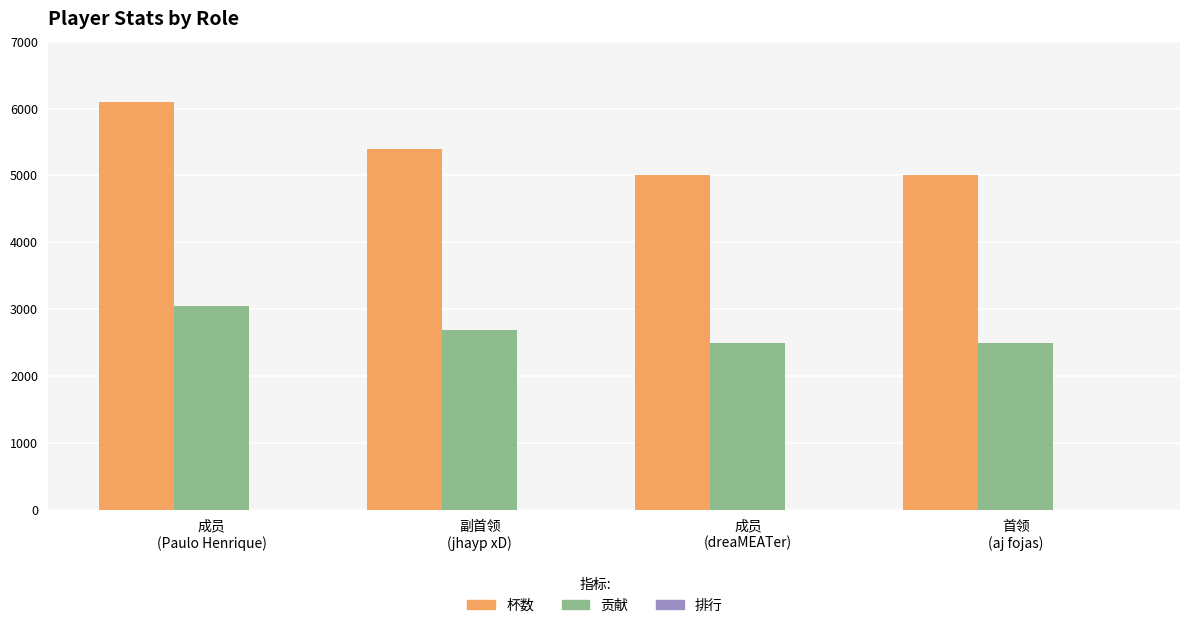

What is the highest value of the 杯数 series?

6098